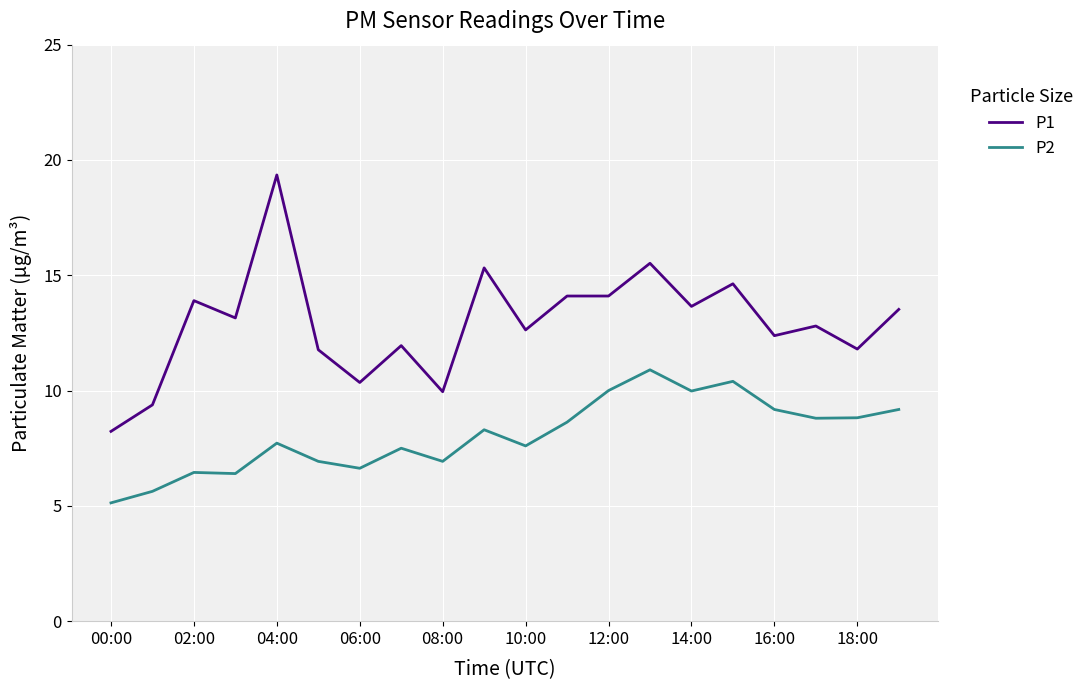

Which series has the widest spread of values?

P1